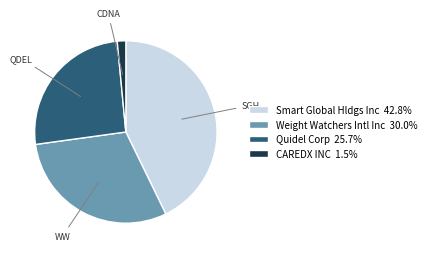

How many slices are in this pie chart?

4